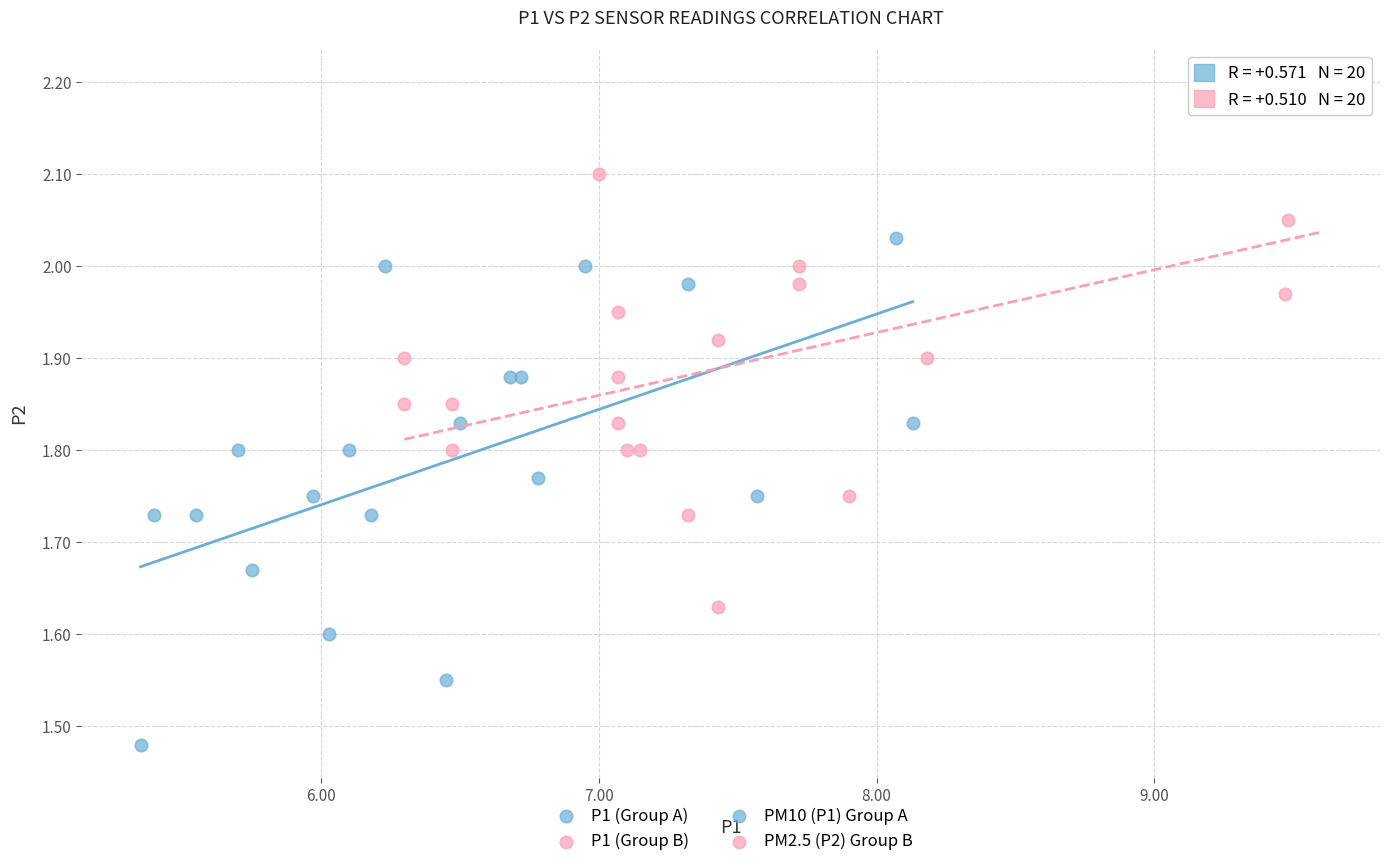

Which series has the widest spread of Y values?

P1 (Group B)